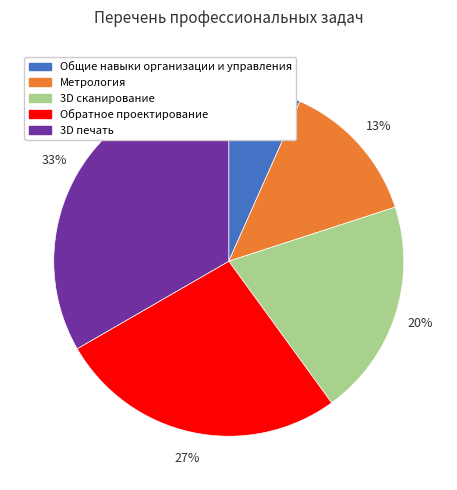

The Обратное проектирование slice represents 33% of the pie. True or false?

False